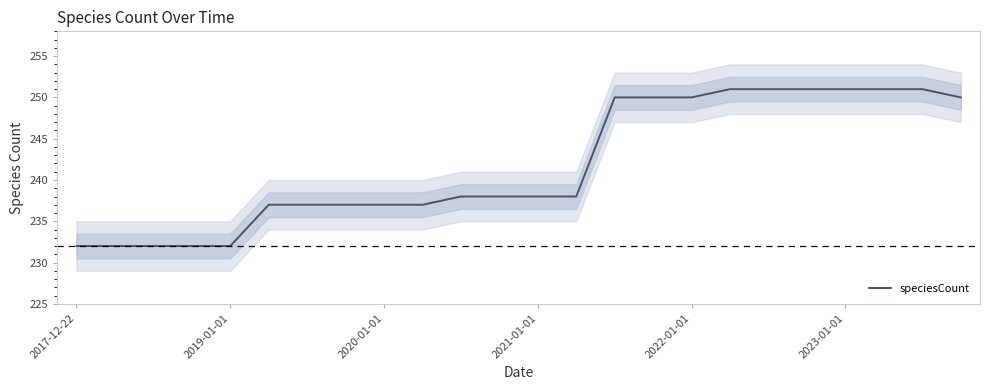

How many distinct data groups are displayed?

1